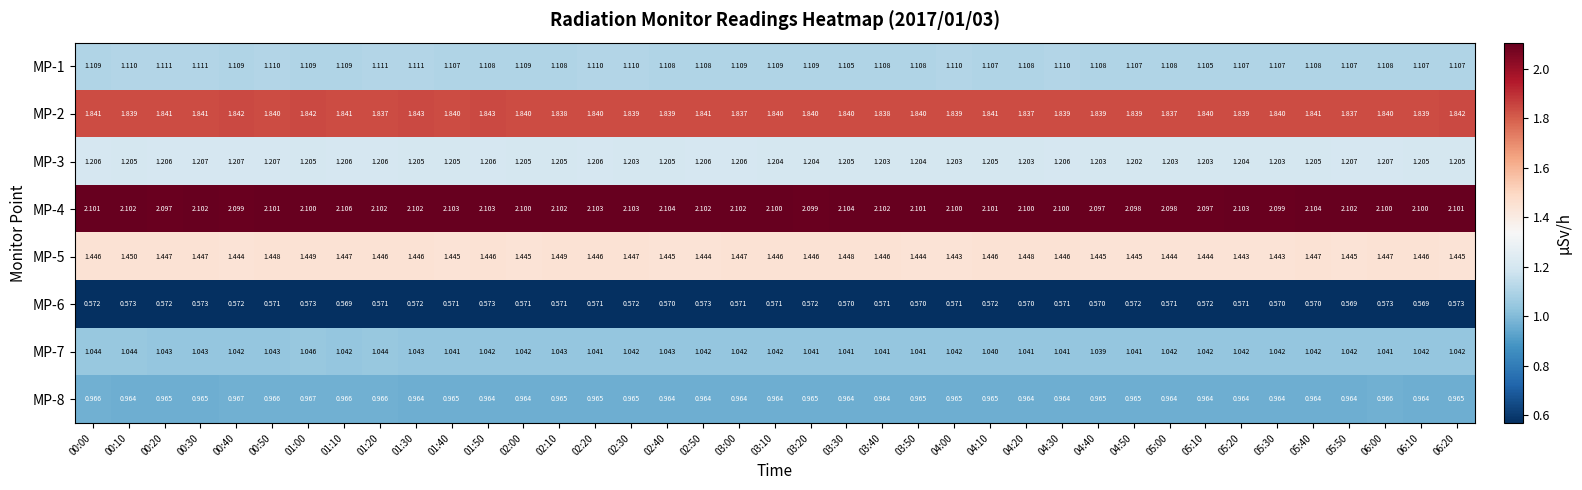

Is the value of MP-2 at 05:40 greater than the value of MP-7 at 02:00?

Yes